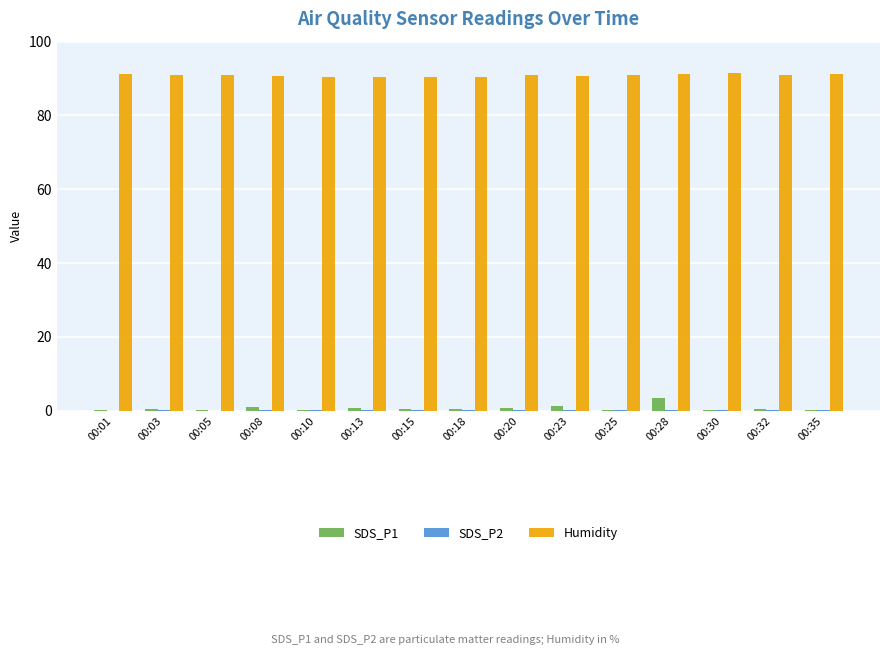

What is the sum of the Humidity values at 00:10 and 00:13?

180.9